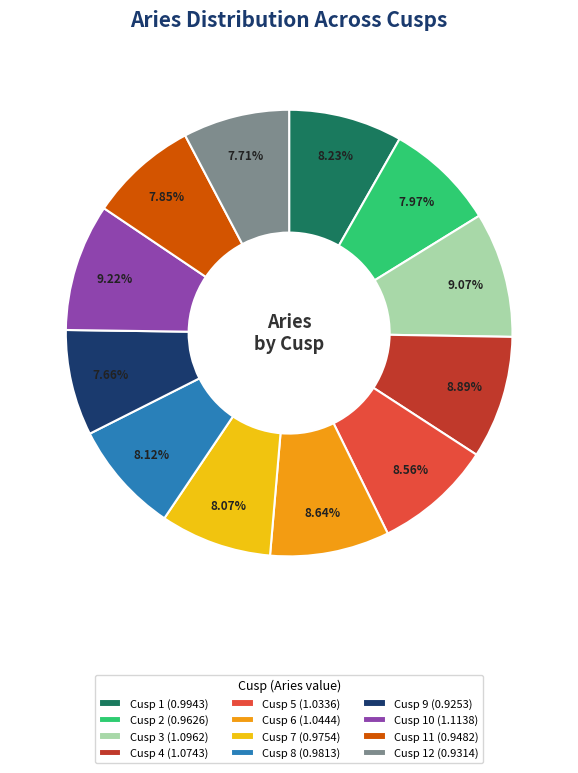

Is there a majority slice in this chart?

No